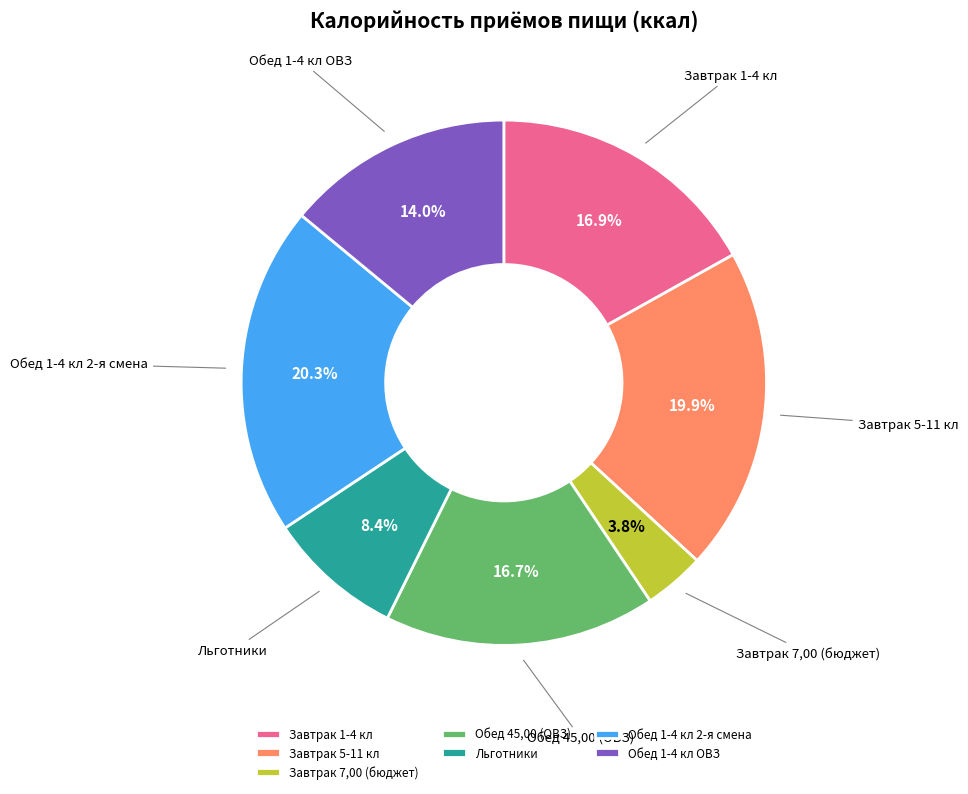

Count the number of slices in the pie.

7